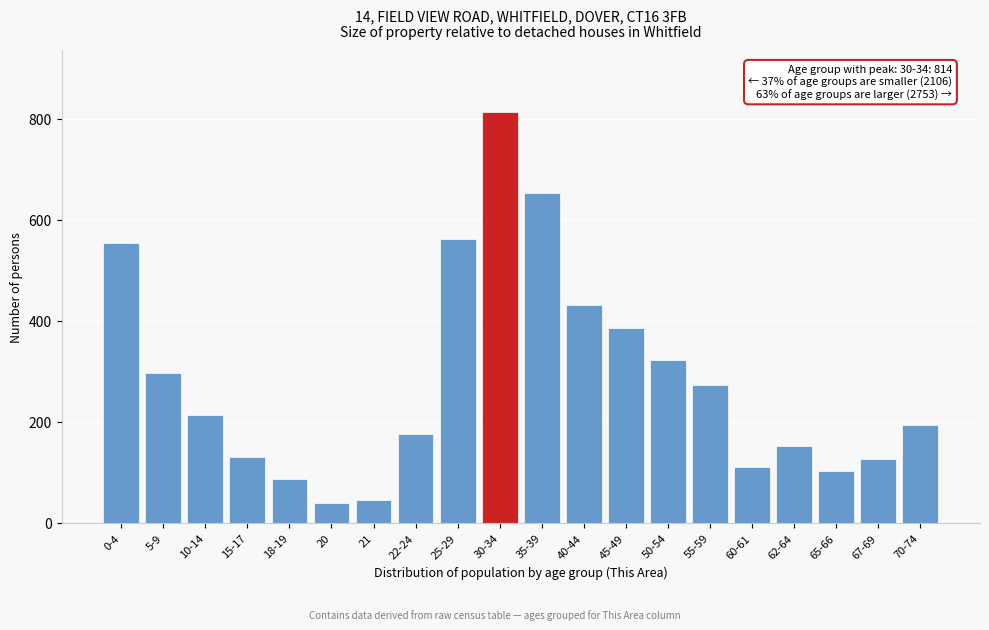

Reading left to right, transcribe all the data shown in this chart.

0-4=554	5-9=296	10-14=214	15-17=131	18-19=87	20=39	21=46	22-24=177	25-29=562	30-34=814	35-39=654	40-44=431	45-49=386	50-54=323	55-59=273	60-61=110	62-64=153	65-66=102	67-69=127	70-74=194